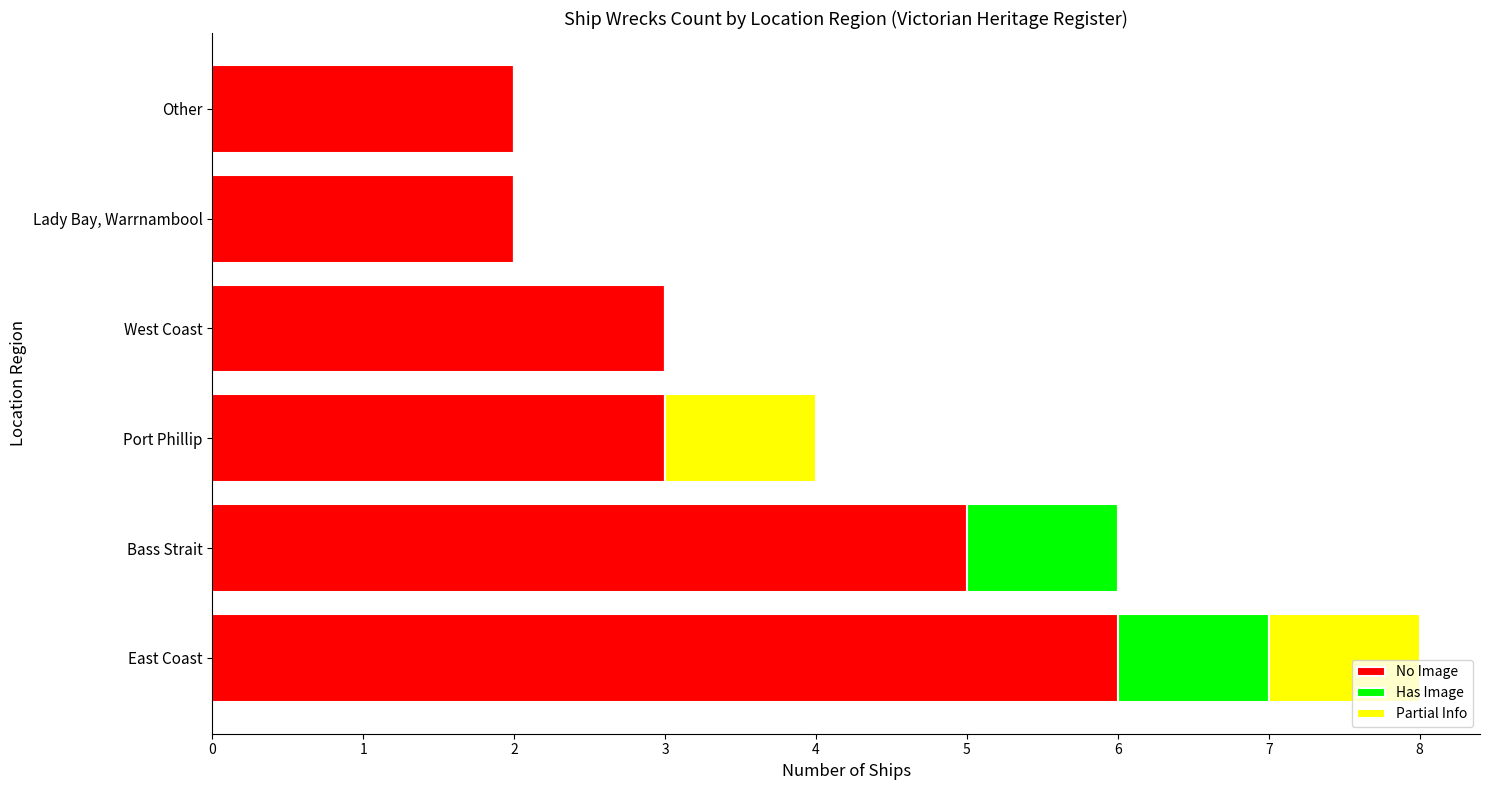

How many No Image values are between 2 and 5?

5